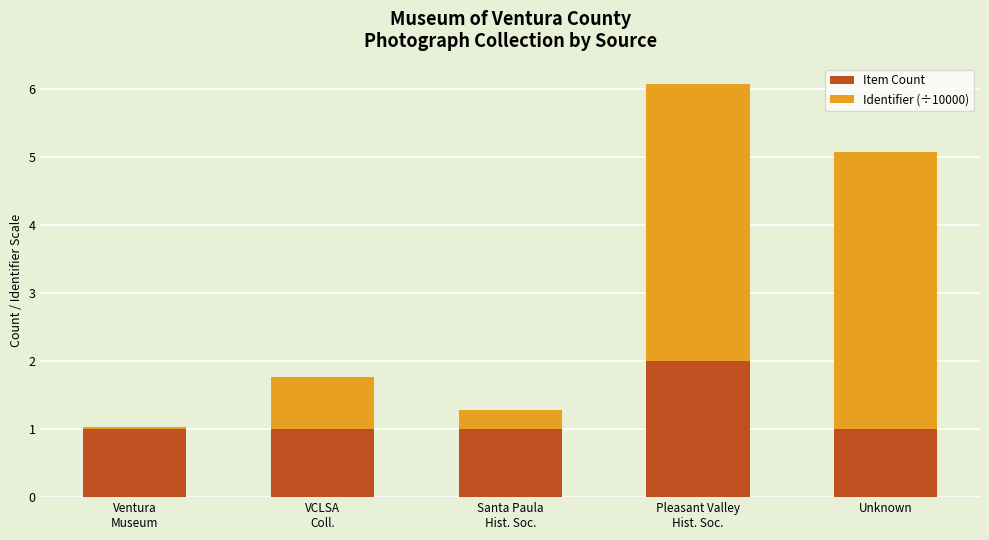

What is the average value of the Item Count series?

1.2